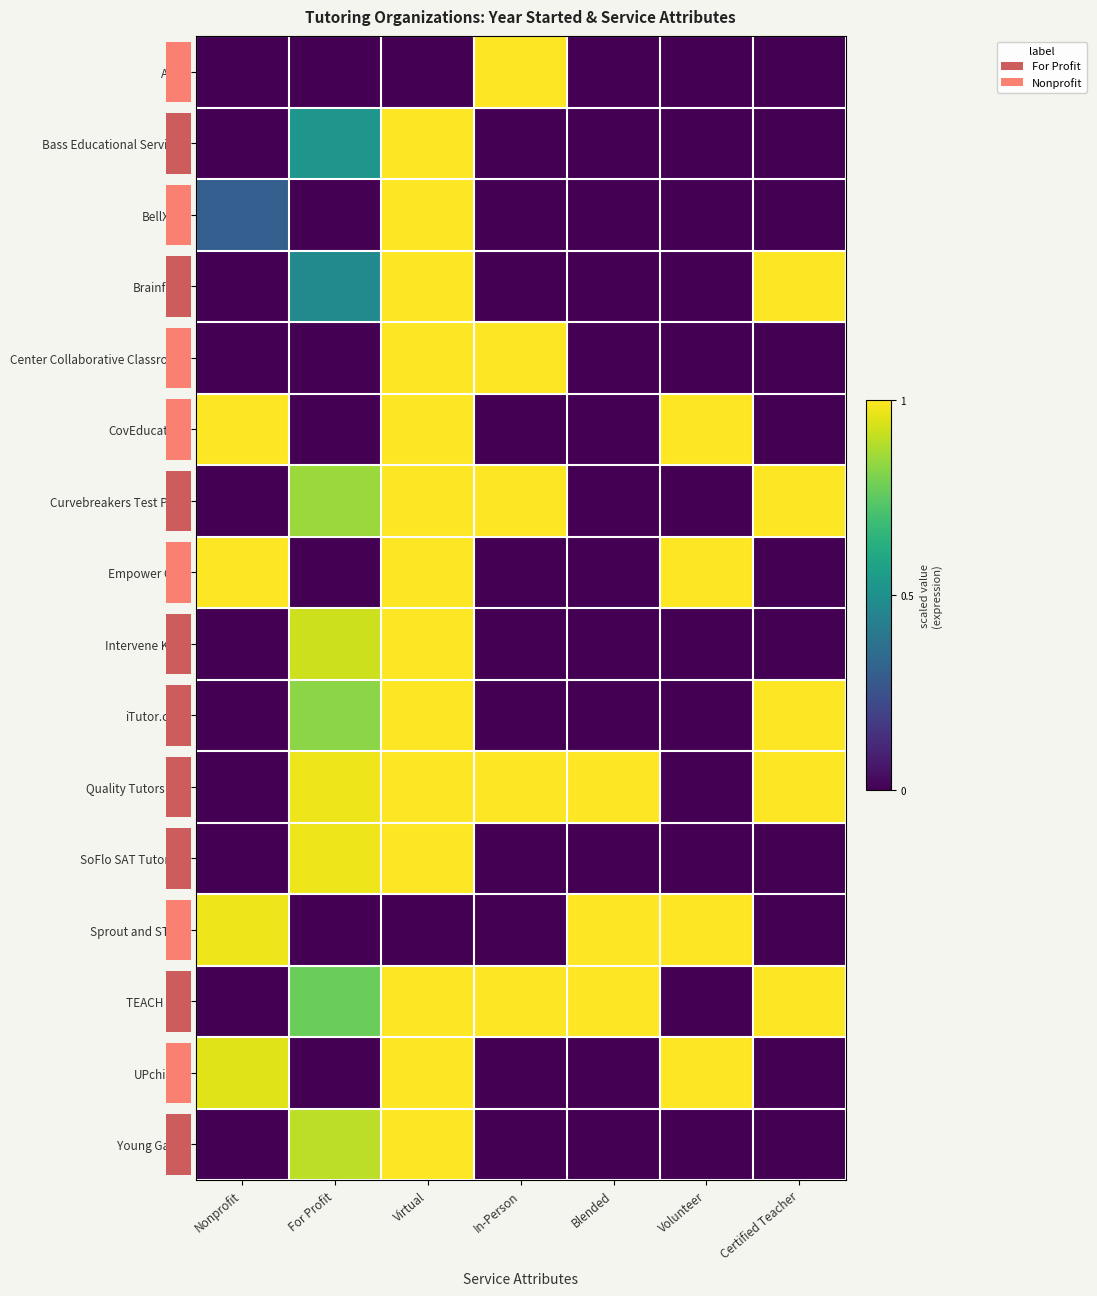

At which label does BellXcel reach its minimum?

For Profit